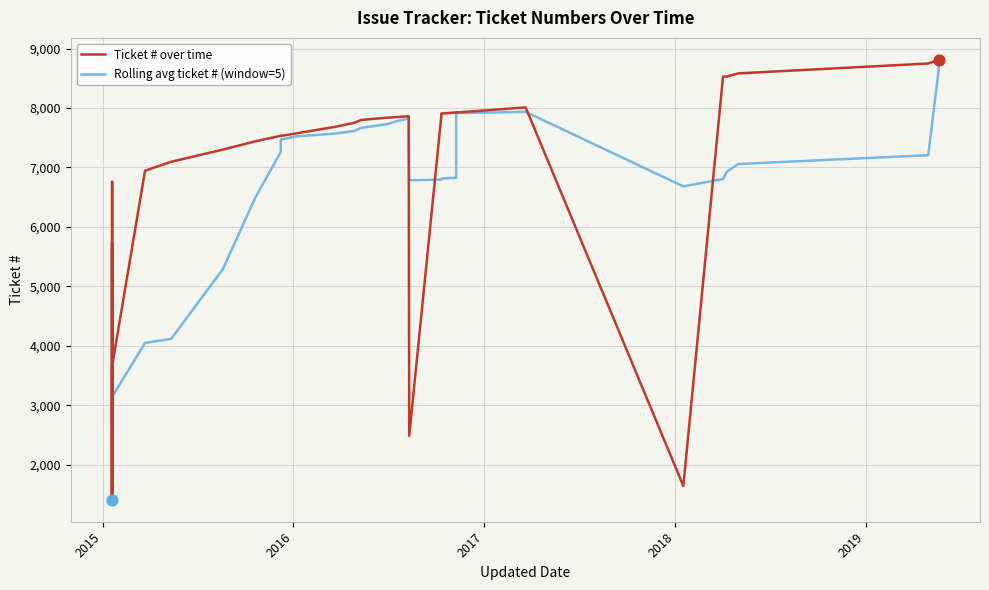

What are all the series names shown in the legend?

Ticket # over time, Rolling avg ticket # (window=5)